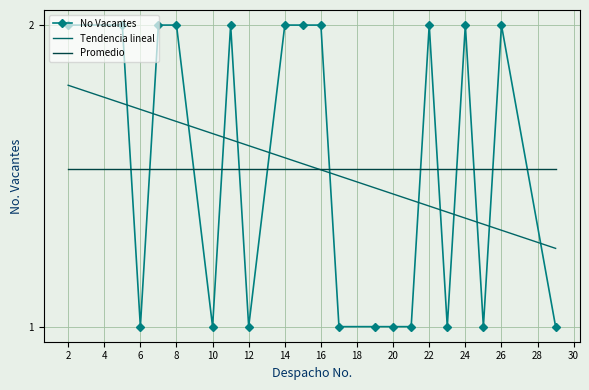

How many series are shown in this chart?

1